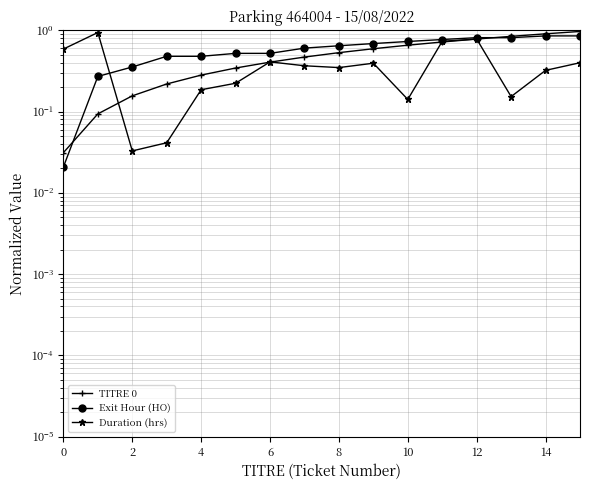

Which label corresponds to the largest value in the chart?

15